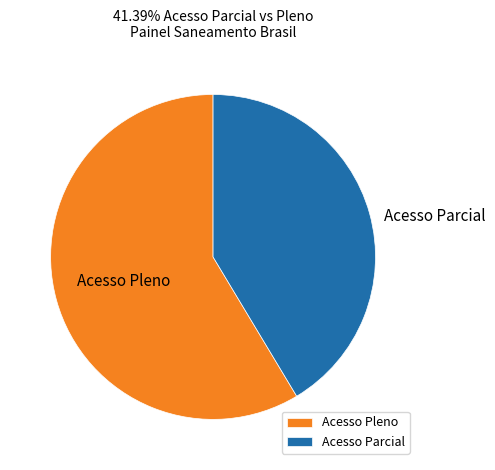

How many slices are in this pie chart?

2